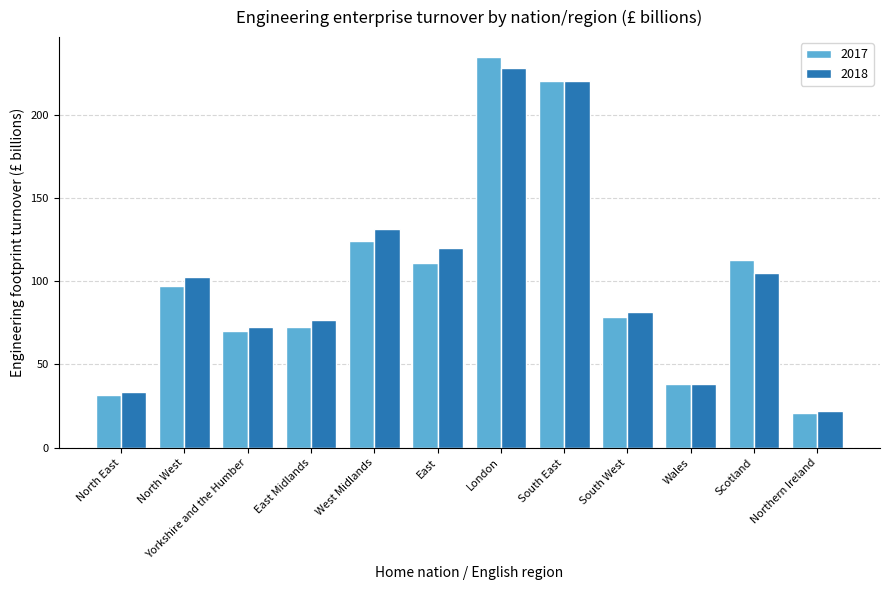

Which series has the widest spread of values?

2017